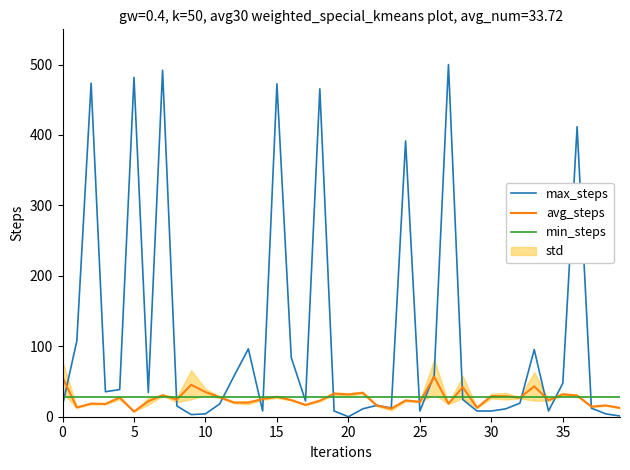

What is the maximum value for max_steps?

500.0